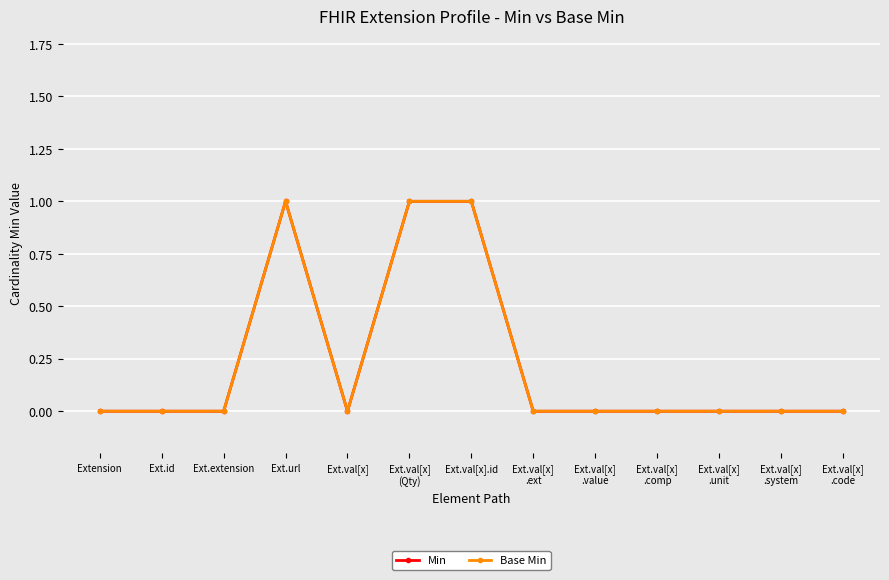

Reading left to right, what are all the values shown in this chart?

Min: Extension=0	Ext.id=0	Ext.extension=0	Ext.url=1	Ext.val[x]=0	Ext.val[x]
(Qty)=1	Ext.val[x].id=1	Ext.val[x]
.ext=0	Ext.val[x]
.value=0	Ext.val[x]
.comp=0	Ext.val[x]
.unit=0	Ext.val[x]
.system=0	Ext.val[x]
.code=0
Base Min: Extension=0	Ext.id=0	Ext.extension=0	Ext.url=1	Ext.val[x]=0	Ext.val[x]
(Qty)=1	Ext.val[x].id=1	Ext.val[x]
.ext=0	Ext.val[x]
.value=0	Ext.val[x]
.comp=0	Ext.val[x]
.unit=0	Ext.val[x]
.system=0	Ext.val[x]
.code=0